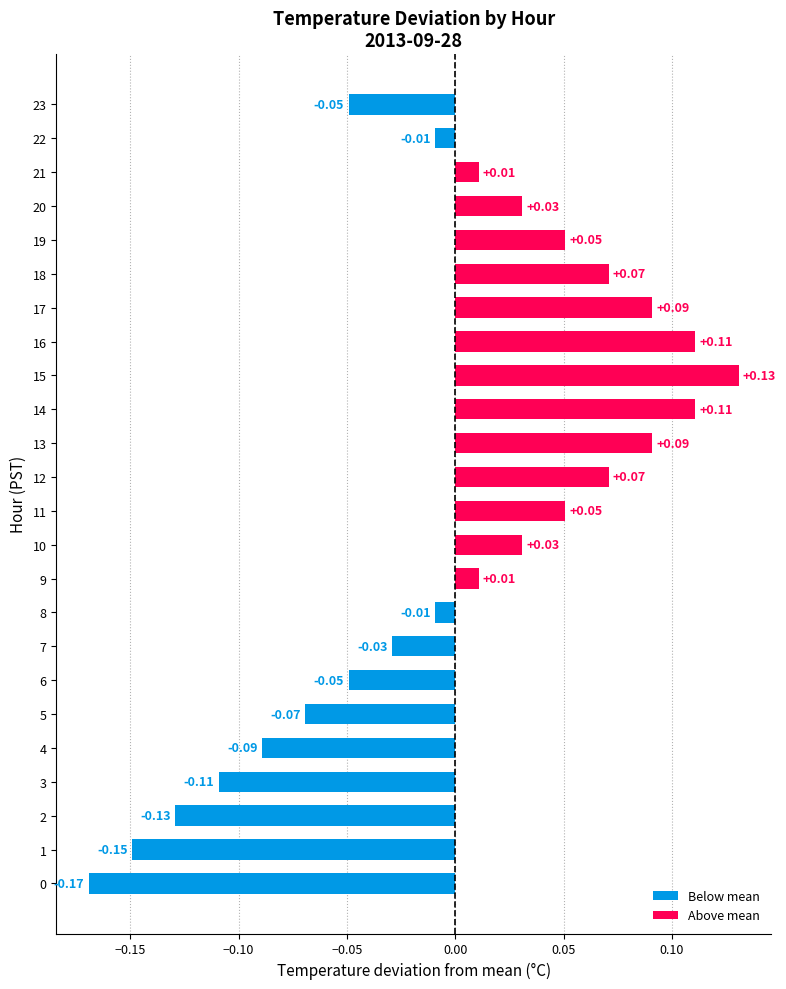

What is the label of the 6th bar from the right?

18